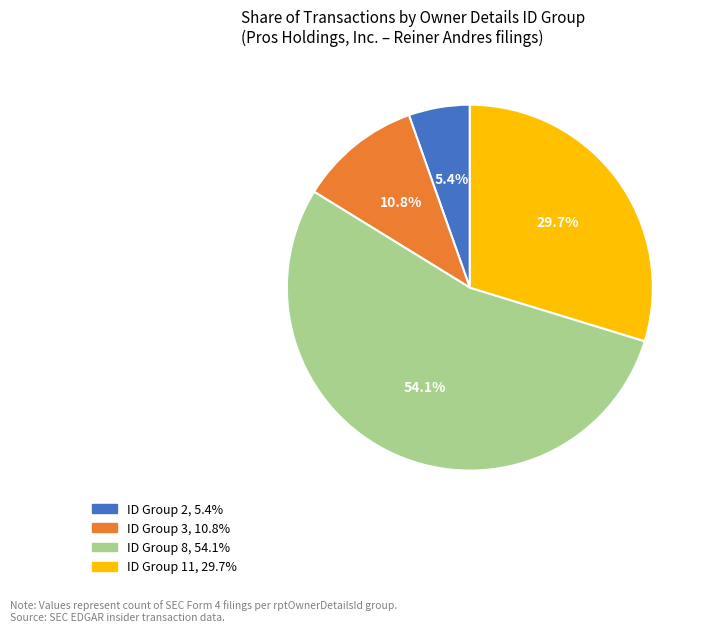

What is the smallest slice in the pie chart?

ID Group 2, 5.4%